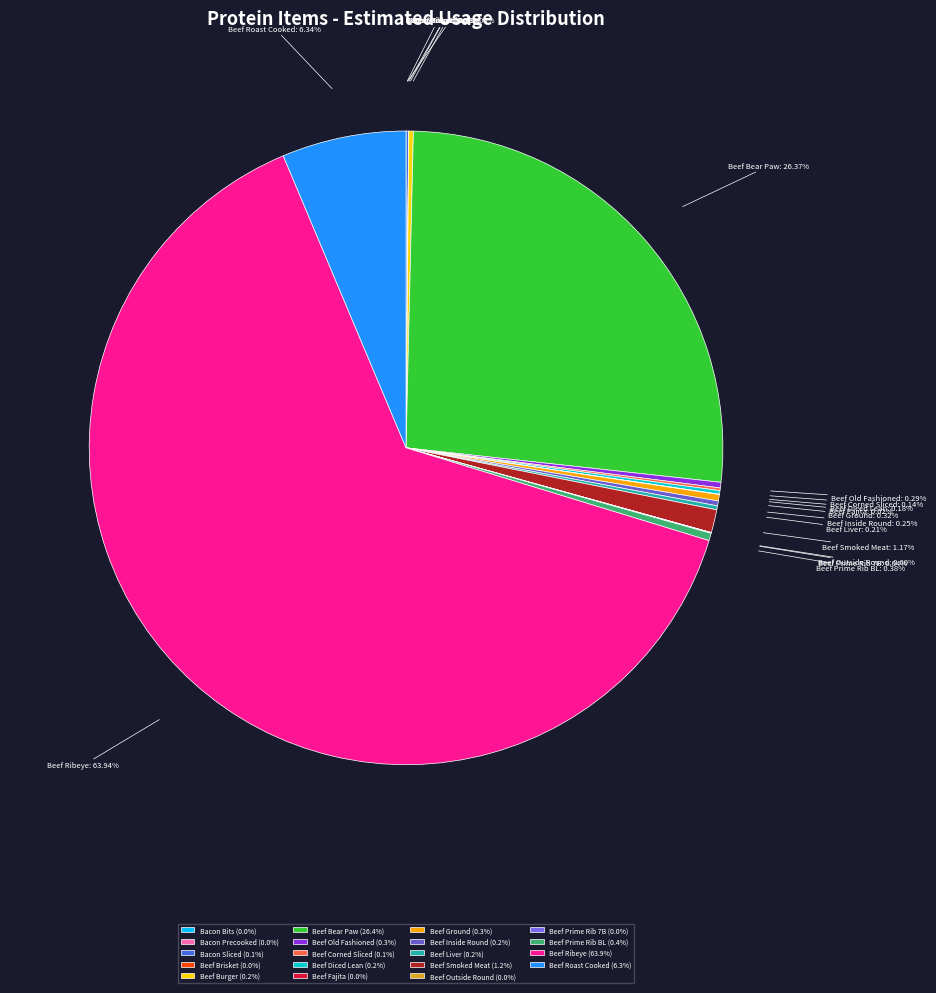

What is the majority slice?

Beef Ribeye (63.9%)